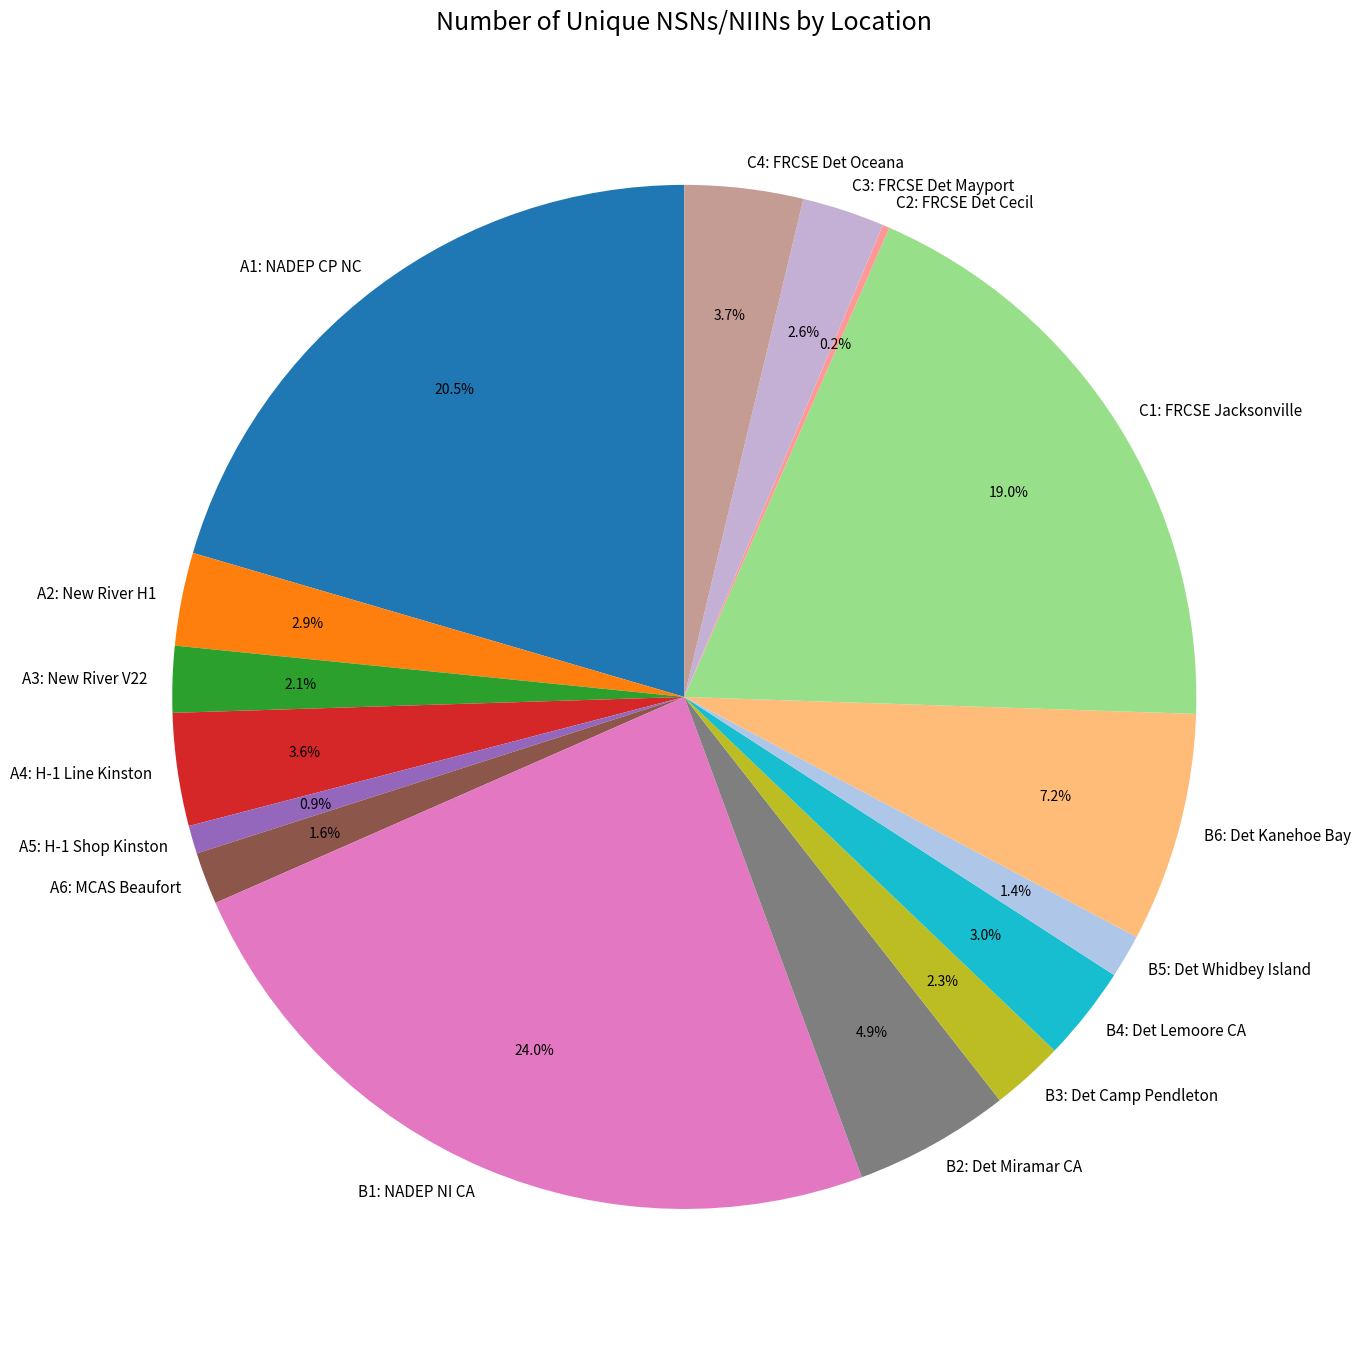

To the nearest percent, what portion does A3: New River V22 represent?

2%